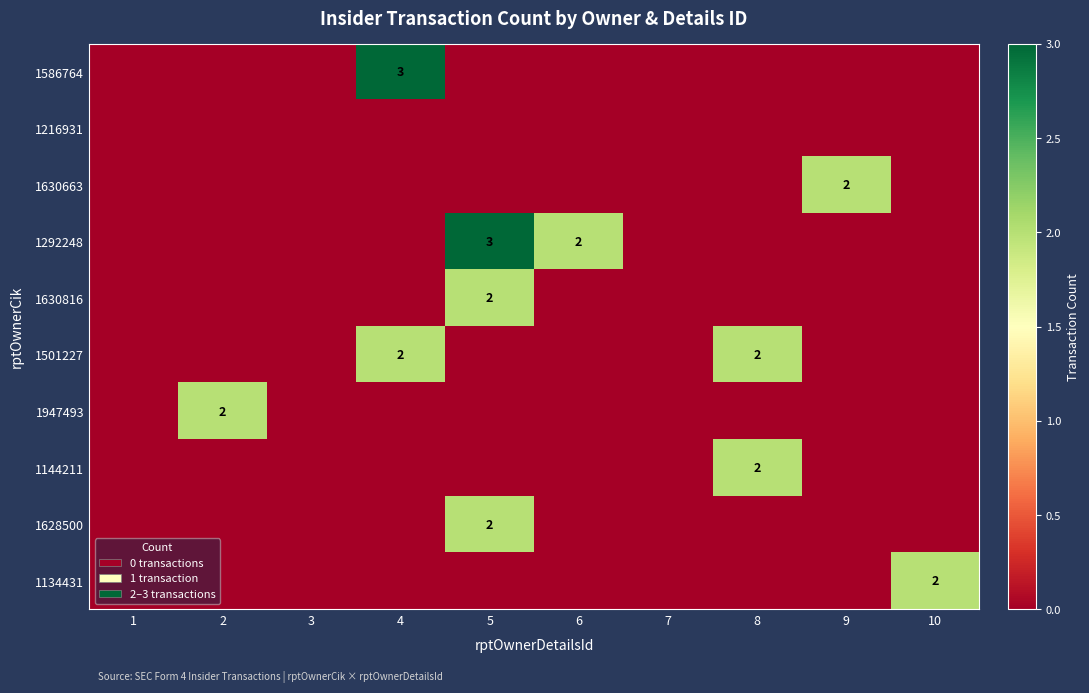

What is the total value across all series at 5?

7